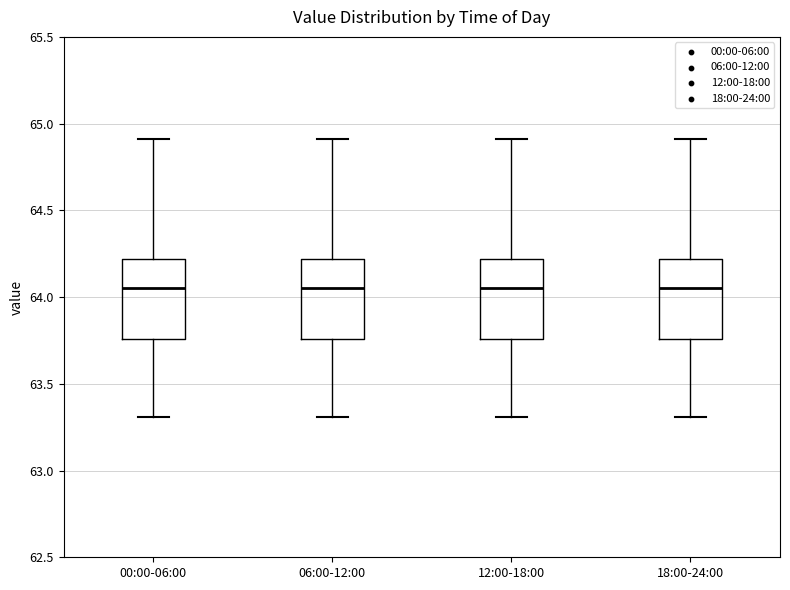

Reading left to right, read every box against the y-axis: the position of its median line, the range the box covers, and the ends of its whiskers. The values are not printed on the chart, so give them approximately, as read against the axis.

00:00-06:00: median 64.05, box 63.75 to 64.20, whiskers 63.30 to 64.90
06:00-12:00: median 64.05, box 63.75 to 64.20, whiskers 63.30 to 64.90
12:00-18:00: median 64.05, box 63.75 to 64.20, whiskers 63.30 to 64.90
18:00-24:00: median 64.05, box 63.75 to 64.20, whiskers 63.30 to 64.90